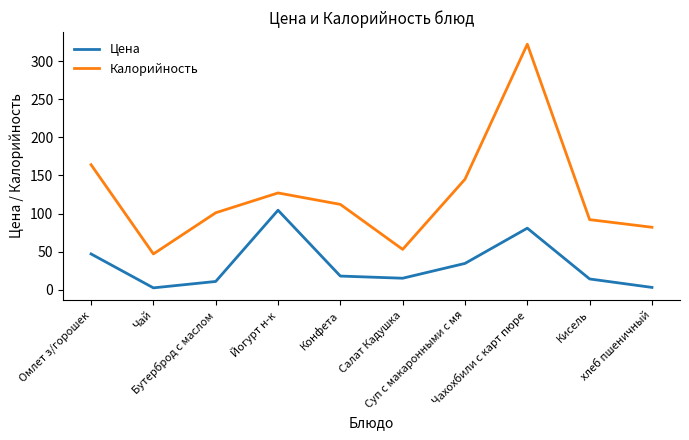

What is the difference between the maximum and minimum values in the Цена series?

101.8